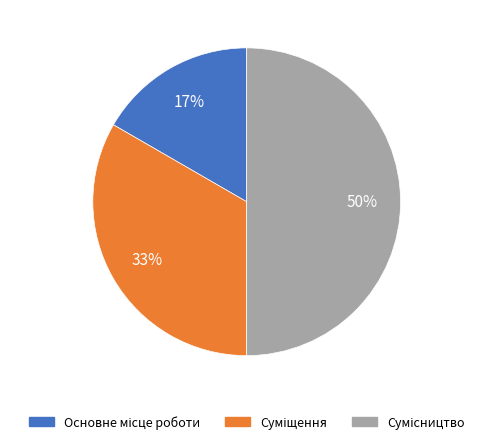

How many slices are in this pie chart?

3